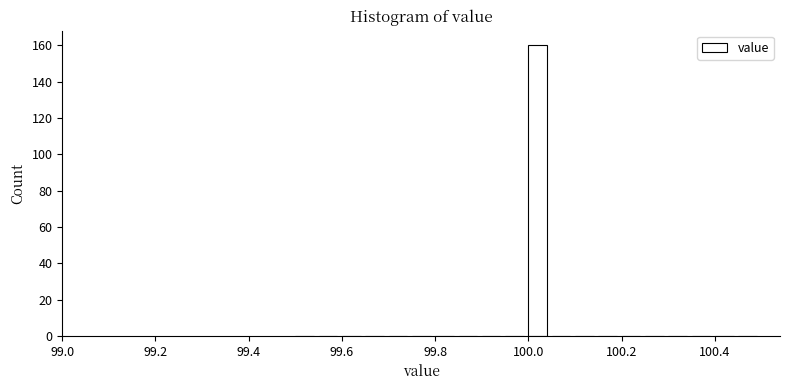

Around what value on the x-axis is the tallest bar? Give the approximate position of its centre, as read against the axis.

100.02